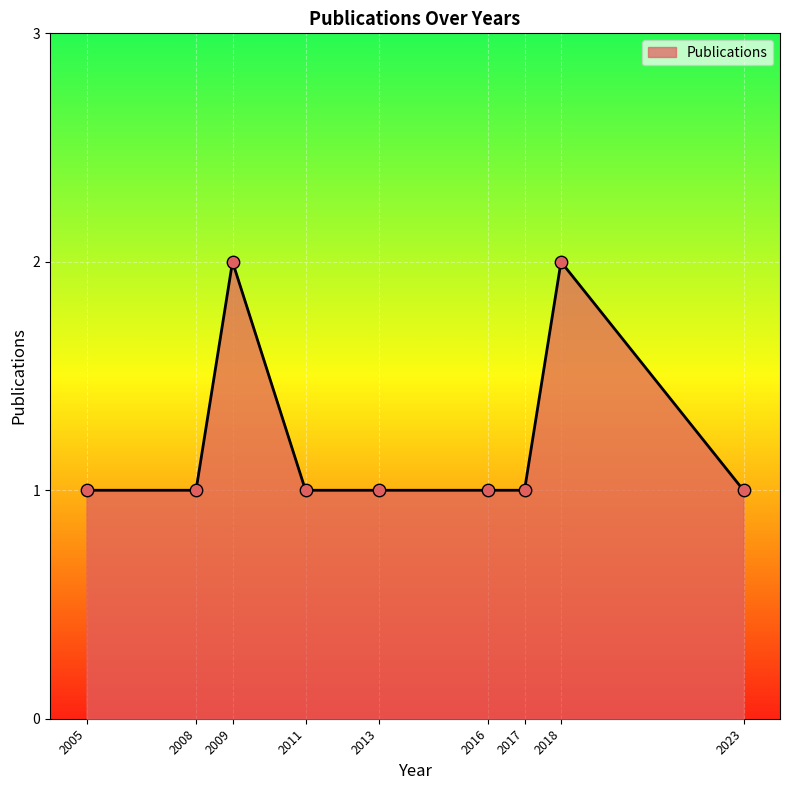

What is the ratio of the value at 2008 to the value at 2009?

0.5